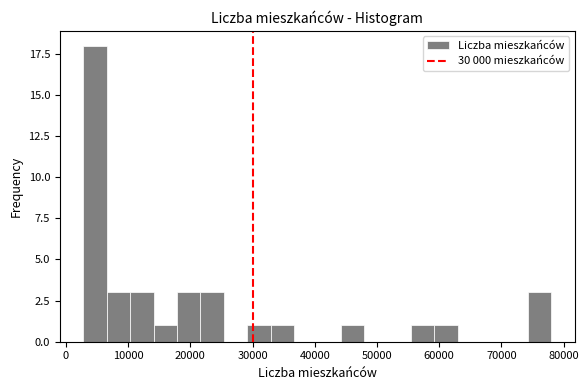

Read against the x-axis, roughly where is the centre of the tallest bar?

5000